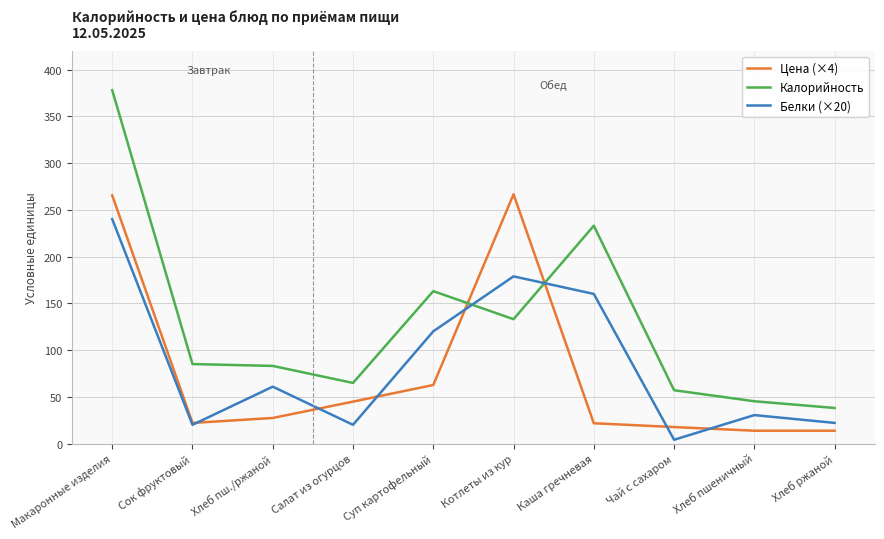

What is the difference between the maximum and minimum values in the Цена (×4) series?

253.0